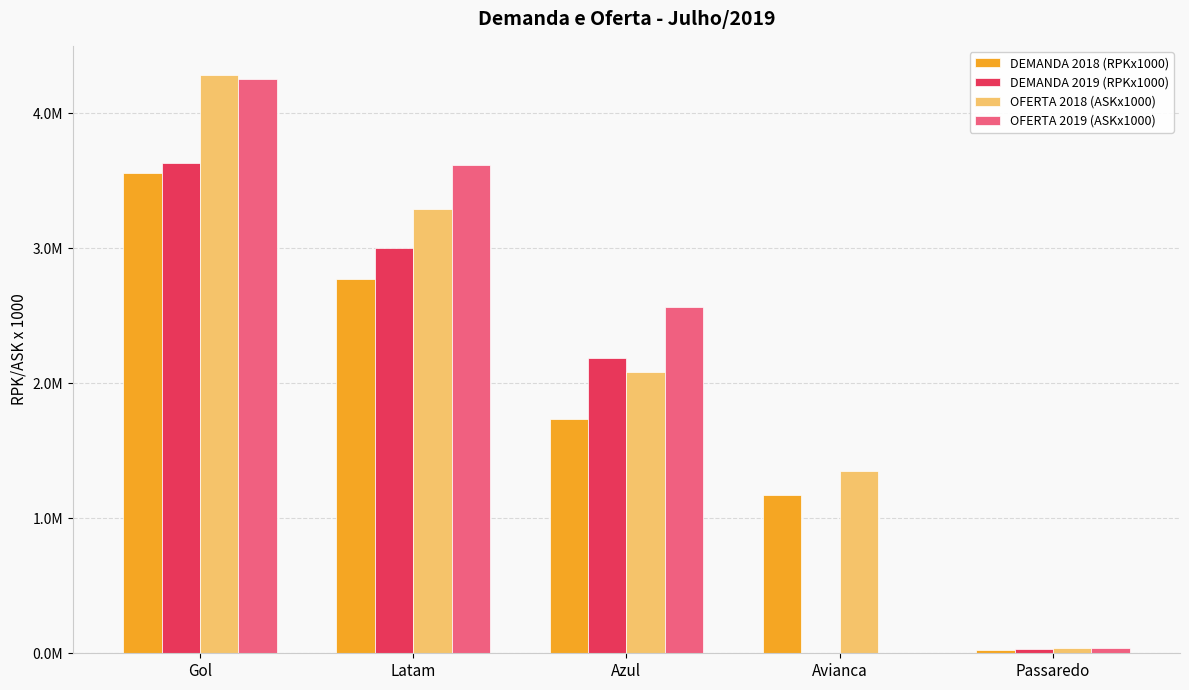

Are the bars grouped side by side (vs. stacked)?

Yes